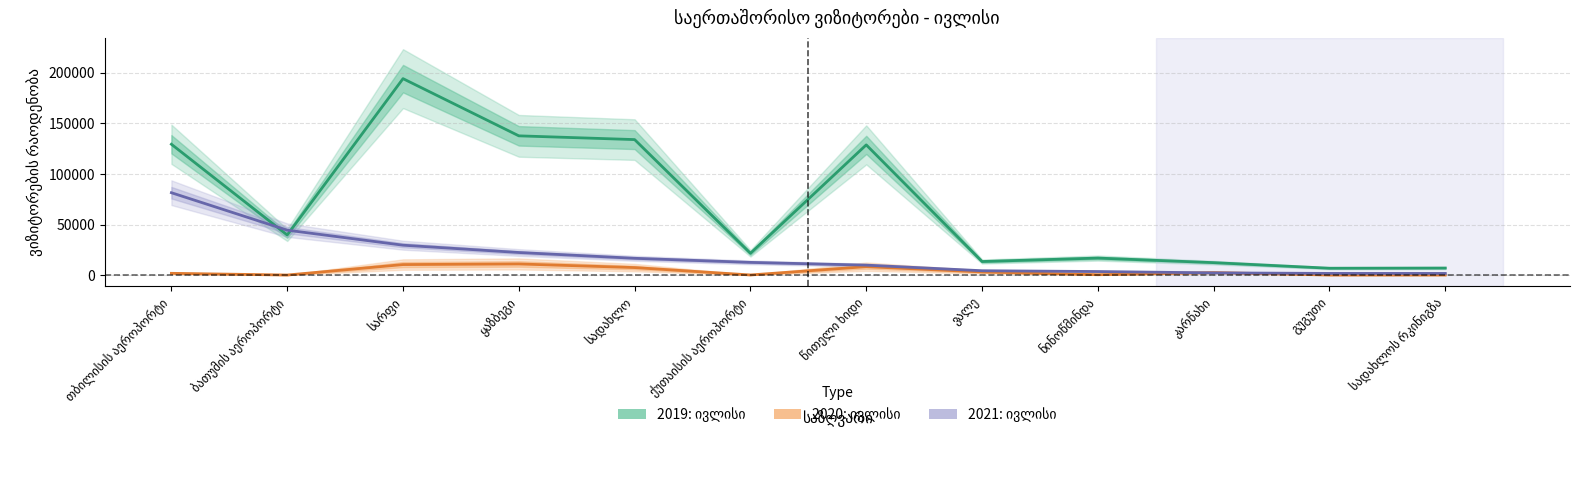

Which series has the largest range (max minus min)?

2019: ივლისი